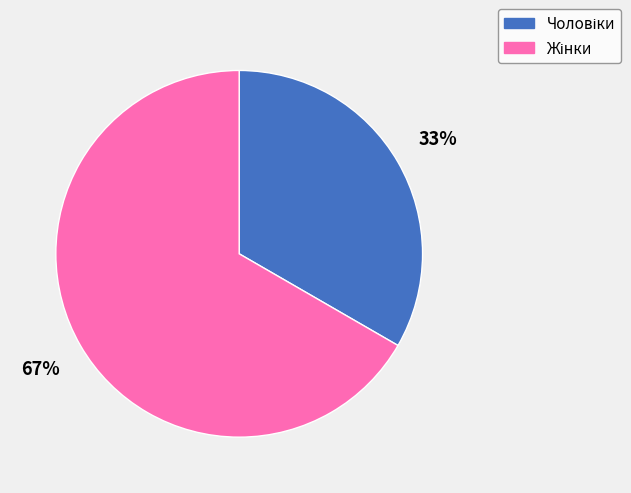

Does any single category account for the majority?

Yes